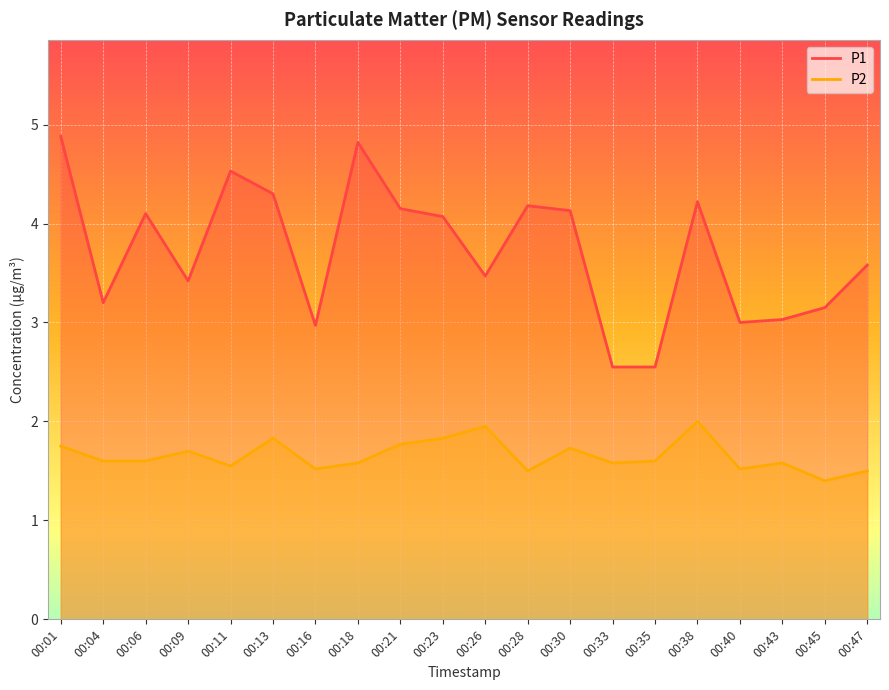

Does the chart display data point markers on the line(s)?

No